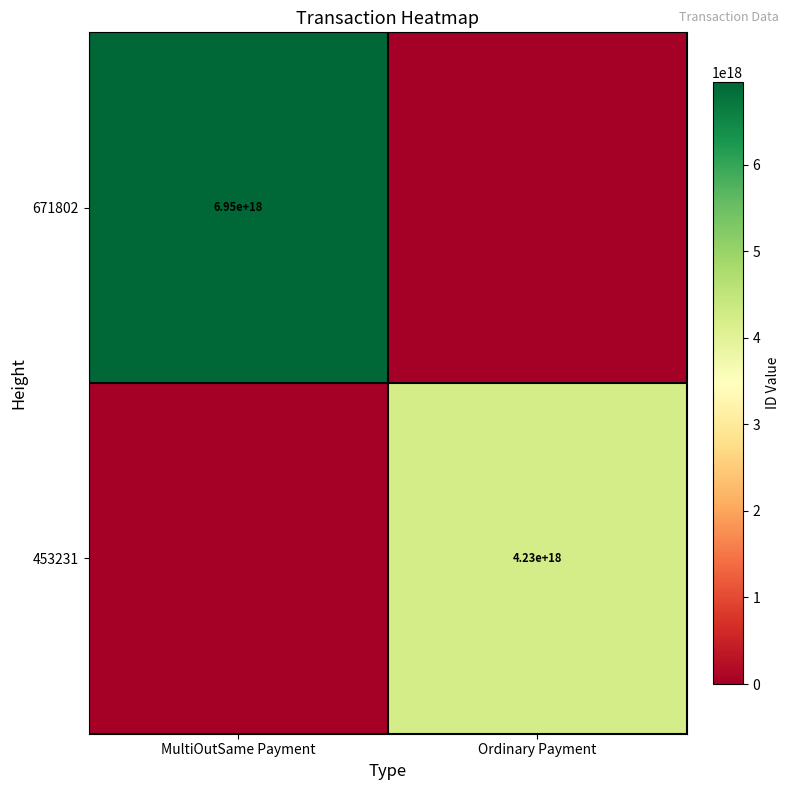

The 453231 series shows 1156085203656380928 at Ordinary Payment. True or false?

False